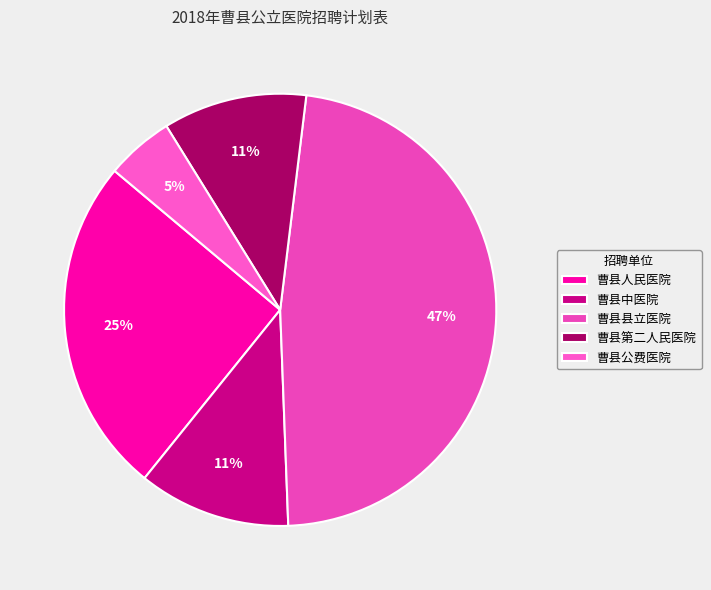

How many segments does this pie chart have?

5